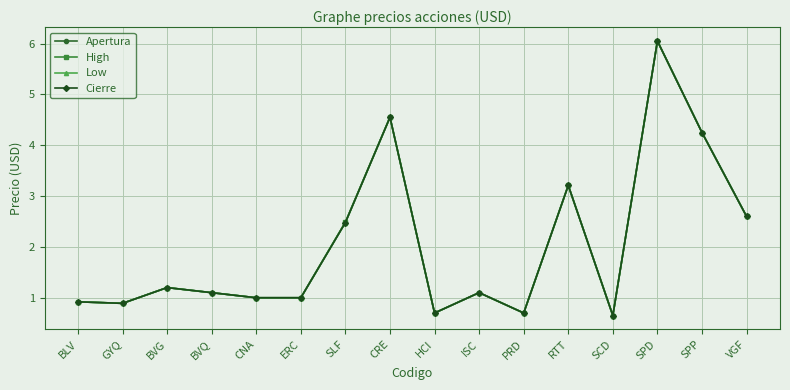

Which series changed the most between CNA and RTT?

Apertura